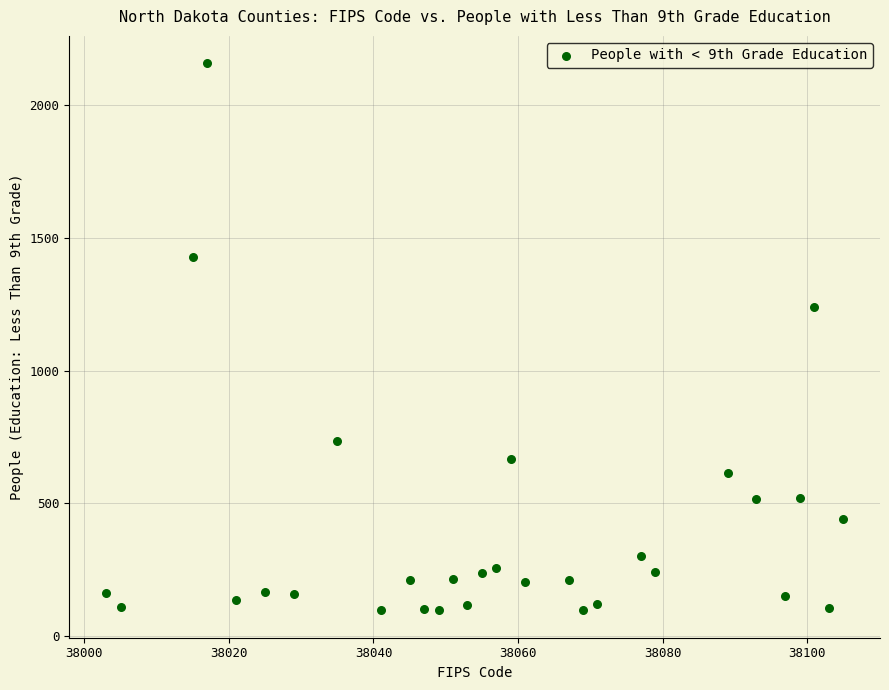

What Y value in the scatter plot is closest to 1127?

1238